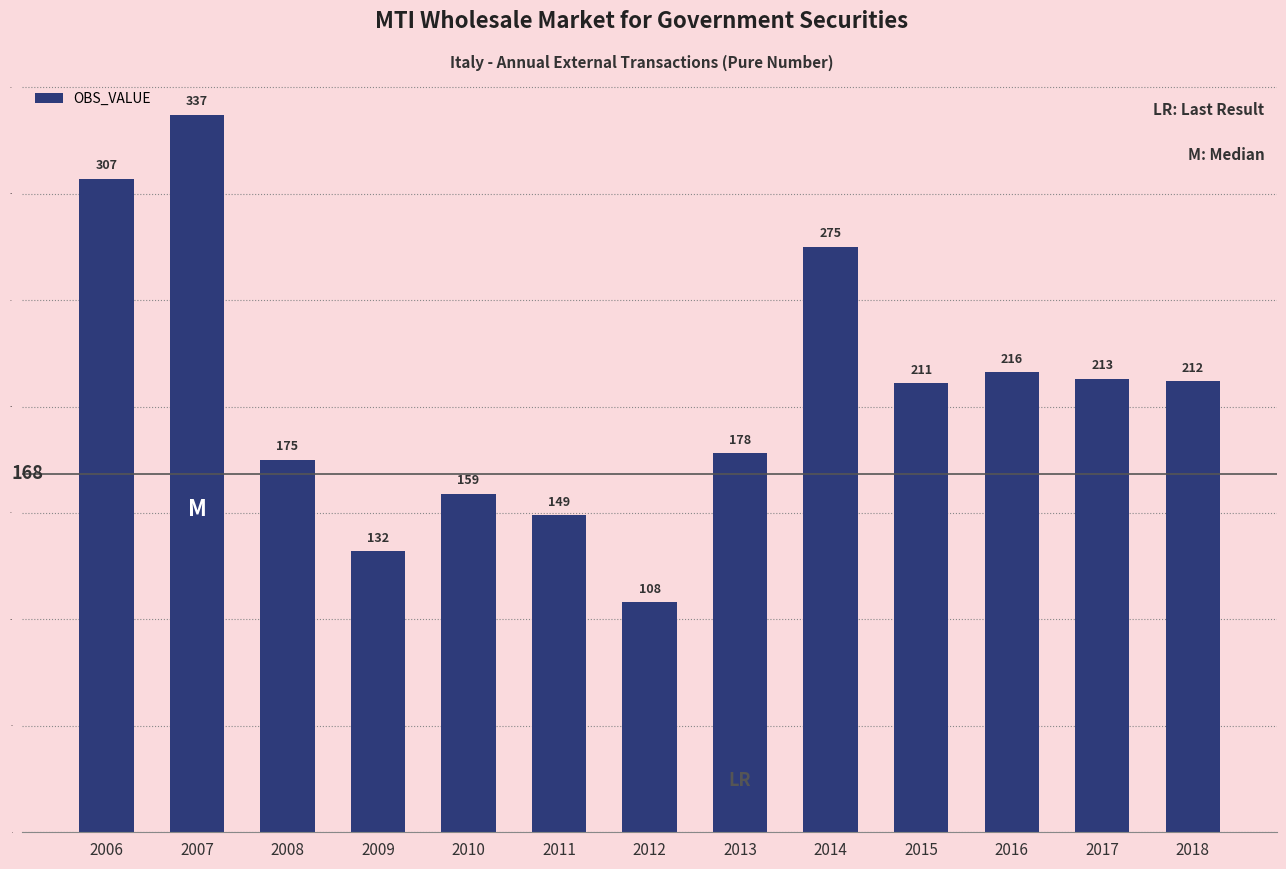

How many distinct data groups are displayed?

1